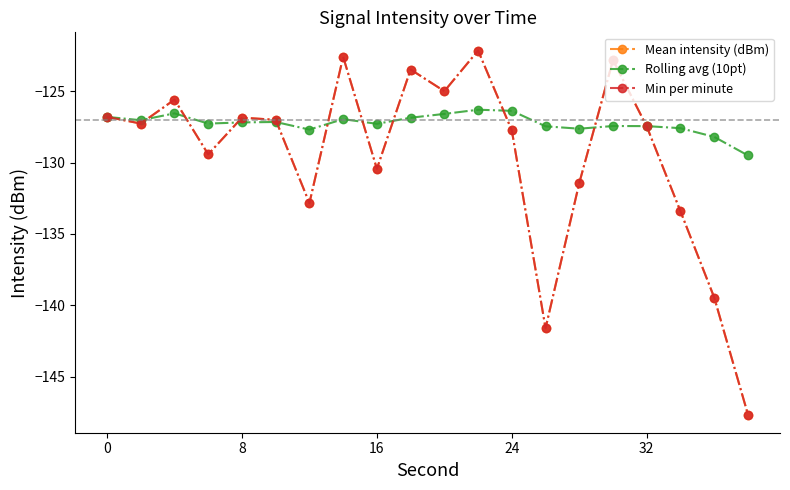

Does the chart have visible grid lines?

No